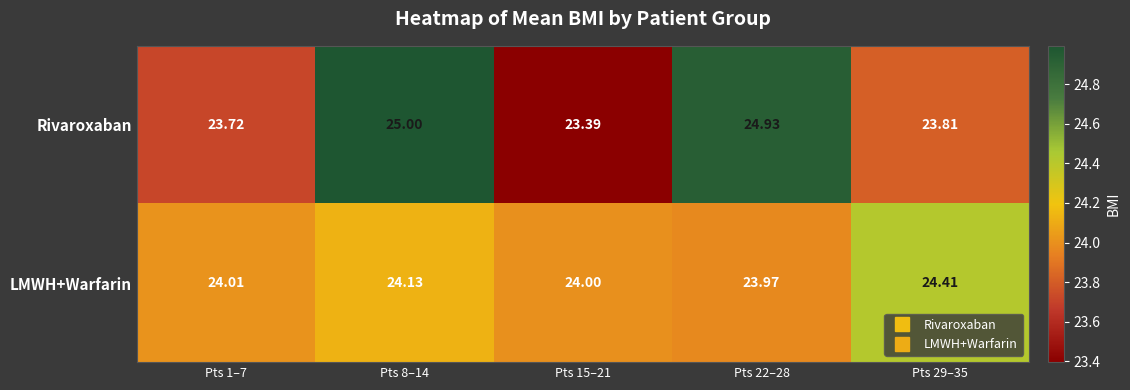

At which category is the sum across all series the highest?

Pts 8–14